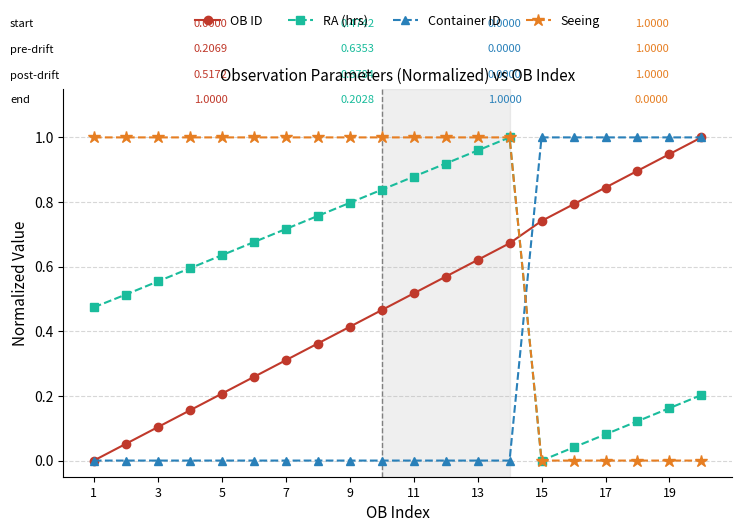

How many Seeing values are between 0 and 1?

20